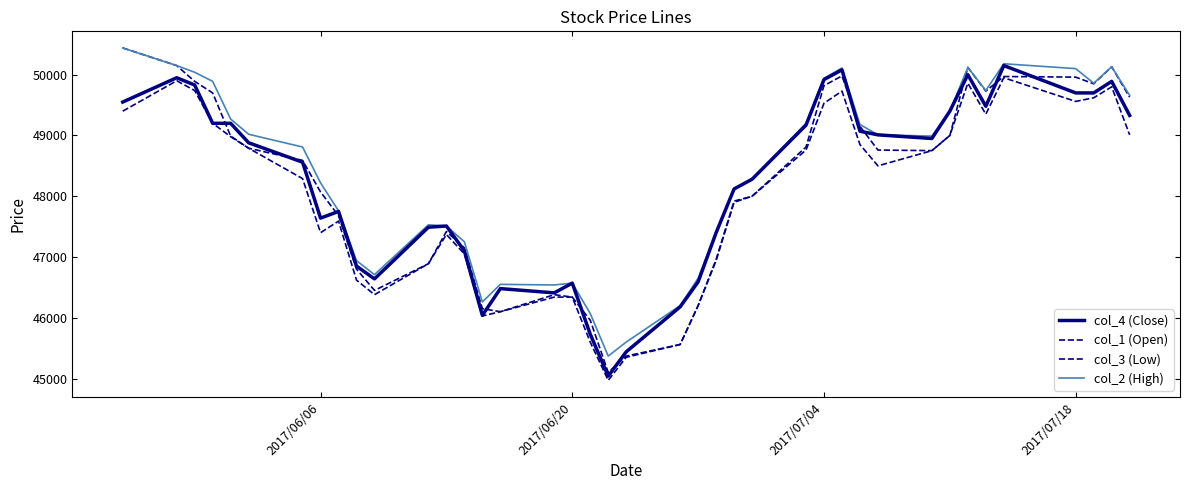

True or false: col_4 (Close) has more than 2 interior local peaks.

True